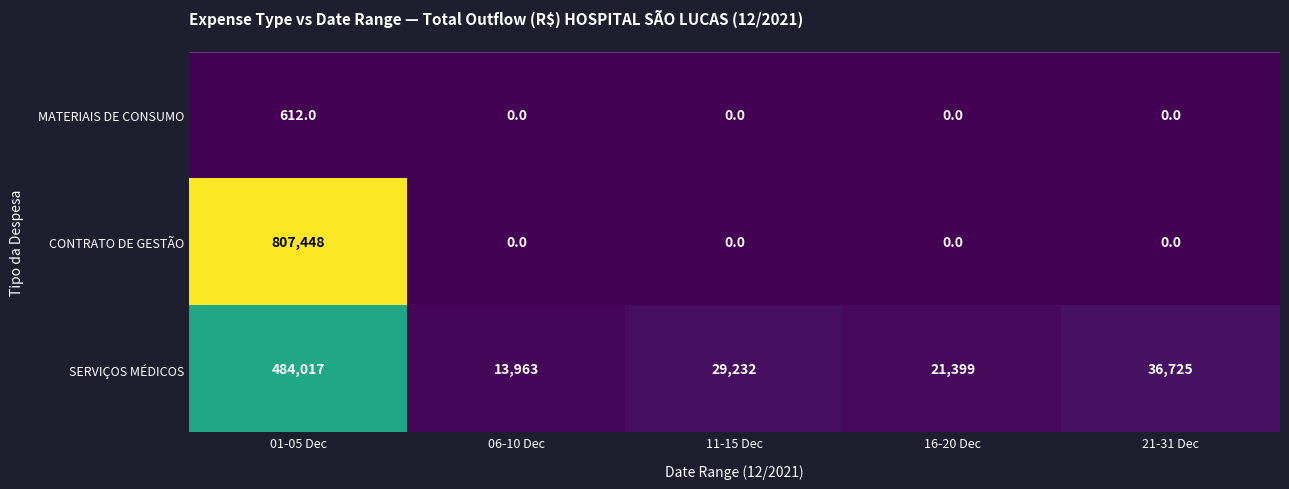

Reading right to left, list all the values displayed in this chart.

MATERIAIS DE CONSUMO: 0	0	0	0	612
CONTRATO DE GESTÃO: 0	0	0	0	807448
SERVIÇOS MÉDICOS: 36725	21399	29232	13963	484017